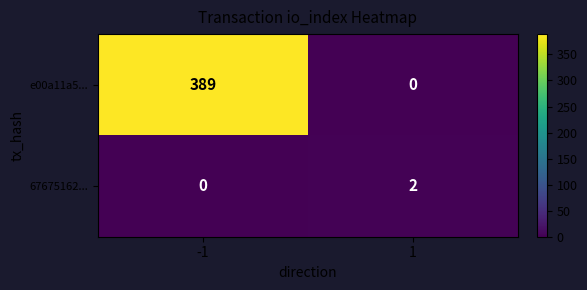

Is it true that 67675162... equals -1 at -1?

False